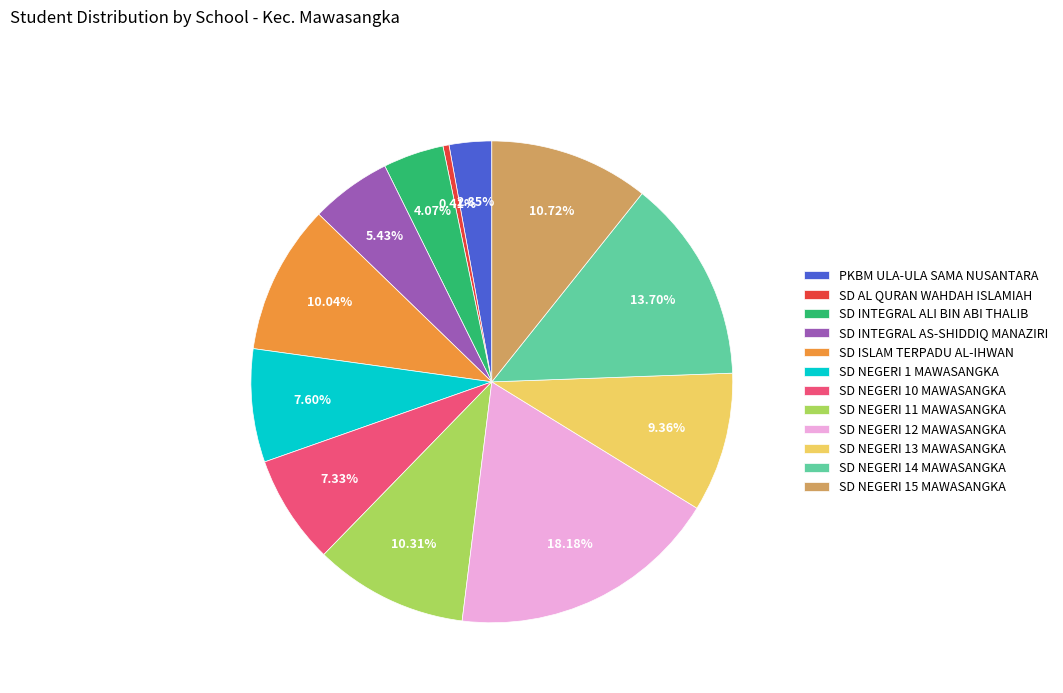

True or false: SD NEGERI 1 MAWASANGKA accounts for 21% of the total.

False